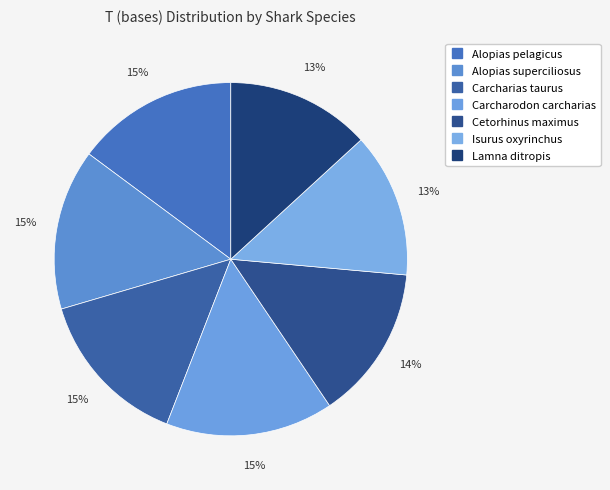

To the nearest percent, what is the difference between the Carcharodon carcharias and Isurus oxyrinchus slice percentages?

2%